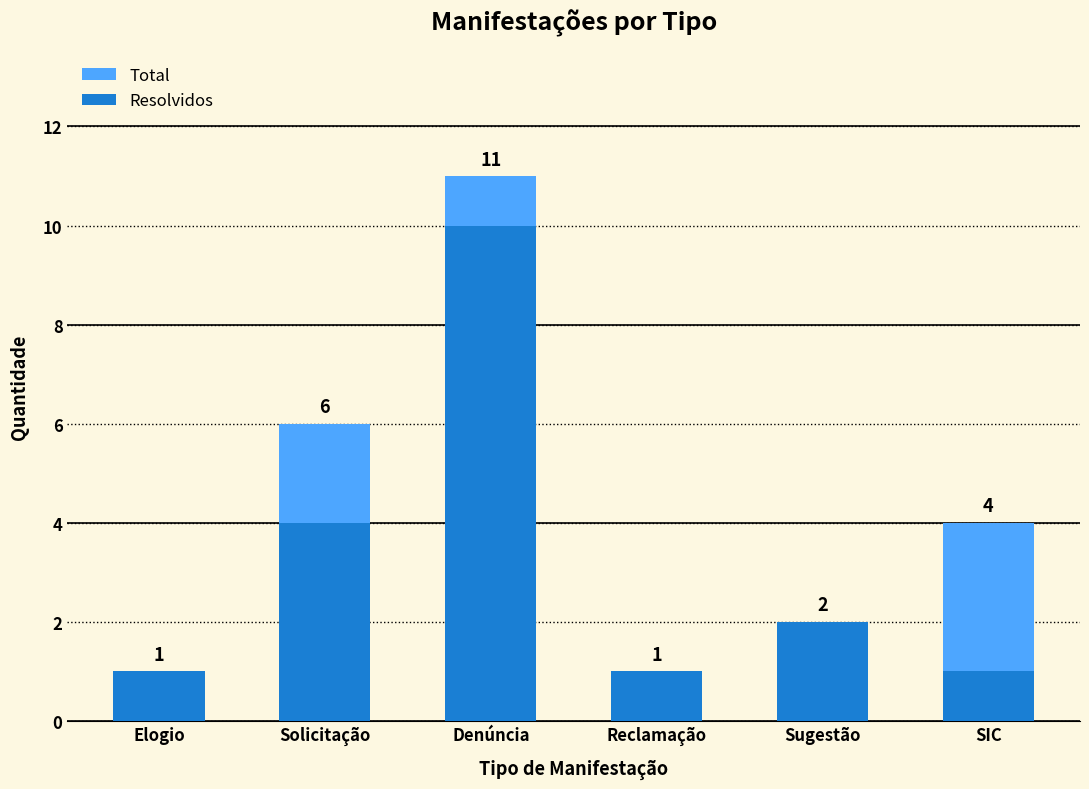

List the series in order of their peak value, highest first.

Total, Resolvidos